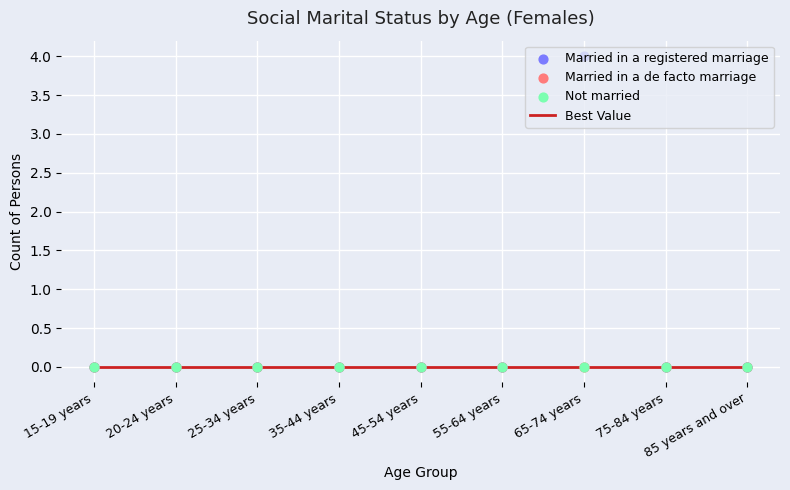

What are all the series names shown in the legend?

Best Value, Married in a registered marriage, Married in a de facto marriage, Not married